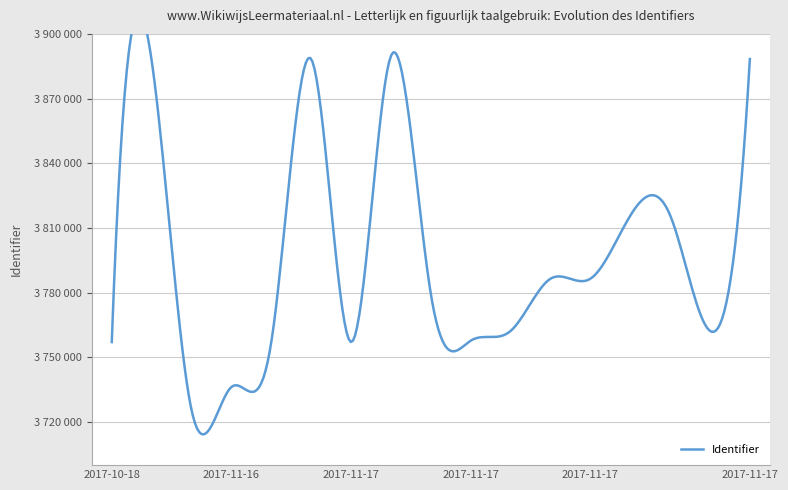

What is the difference between the maximum and minimum values?

164222